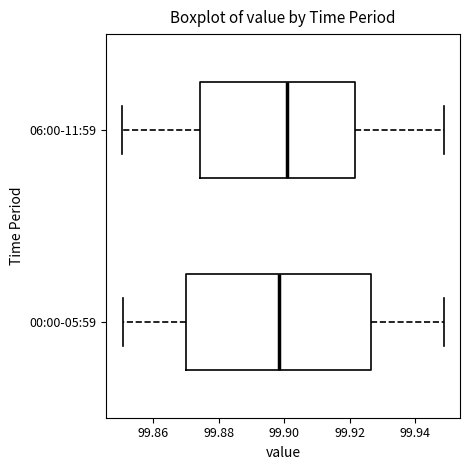

Reading bottom to top, read every box against the x-axis: the position of its median line, the range the box covers, and the ends of its whiskers. The values are not printed on the chart, so give them approximately, as read against the axis.

00:00-05:59: median 99.898, box 99.870 to 99.926, whiskers 99.850 to 99.948
06:00-11:59: median 99.900, box 99.874 to 99.922, whiskers 99.850 to 99.948